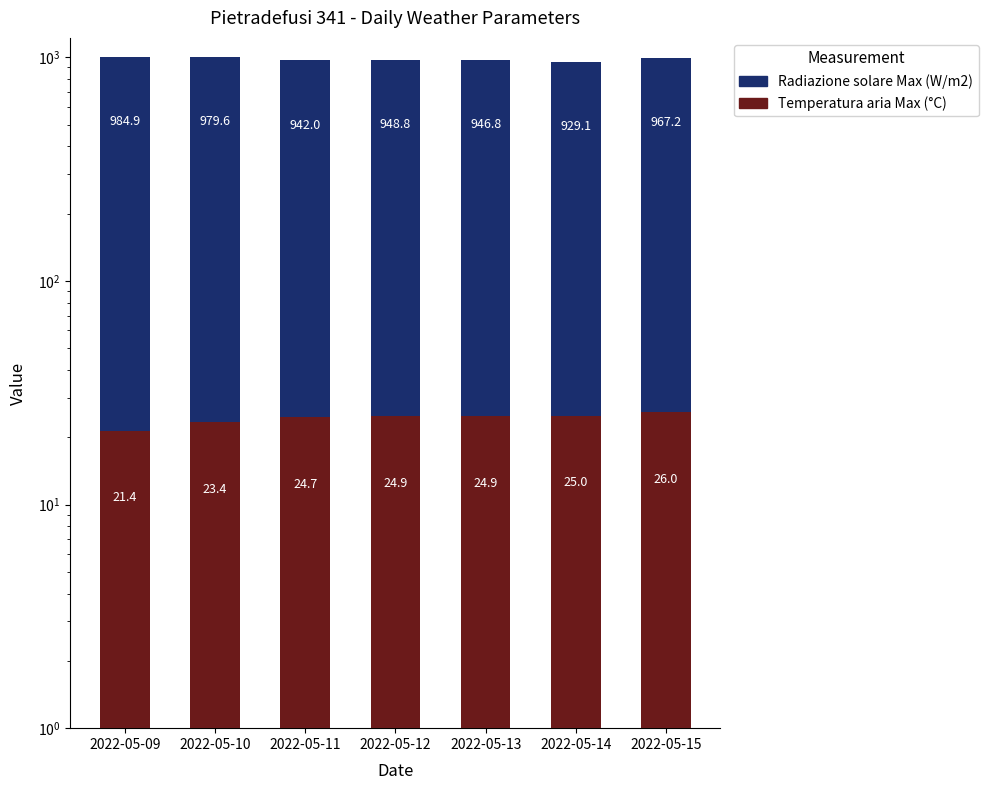

What is the value of the Temperatura aria Max (°C) bar at the 5th from the left?

24.9